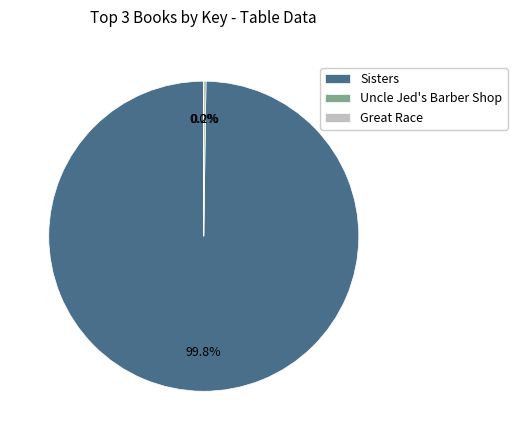

Which category has the biggest portion of the pie?

Sisters